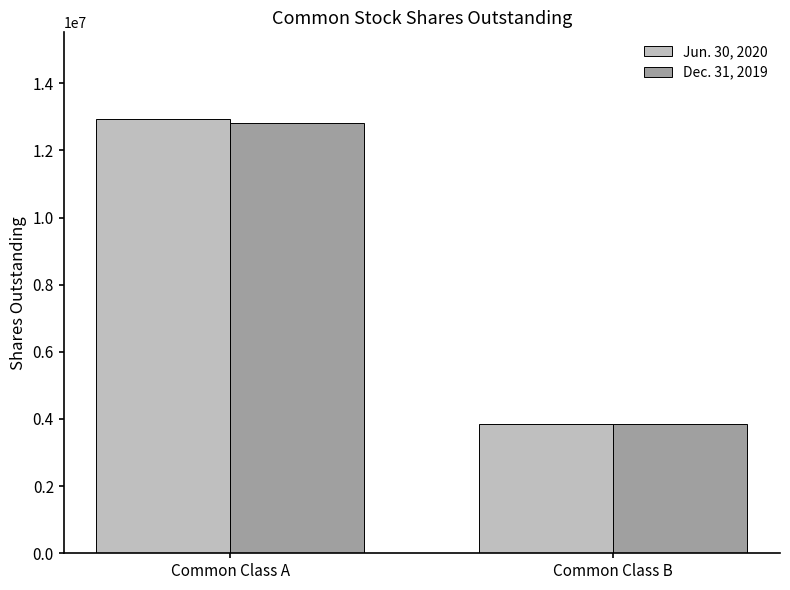

At how many categories does at least one series exceed 12682163?

1